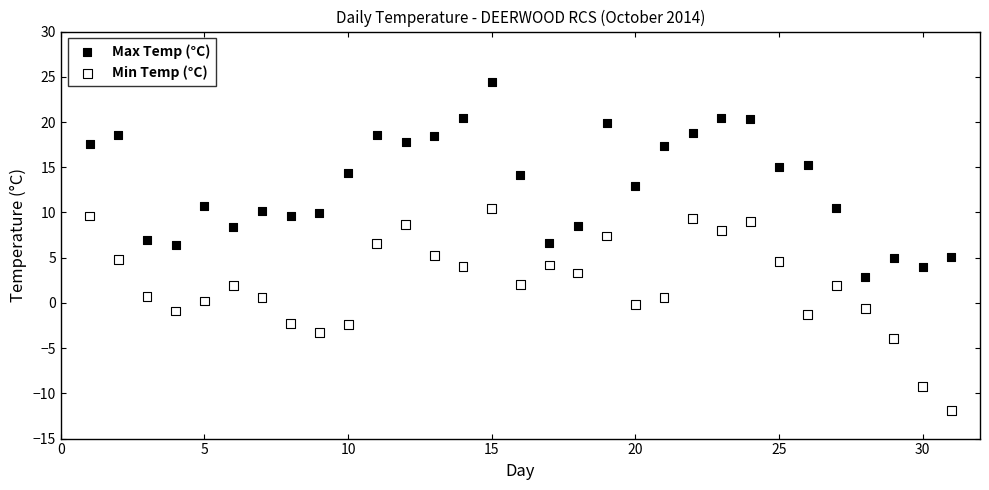

Which series reaches the minimum Y coordinate?

Min Temp (°C)